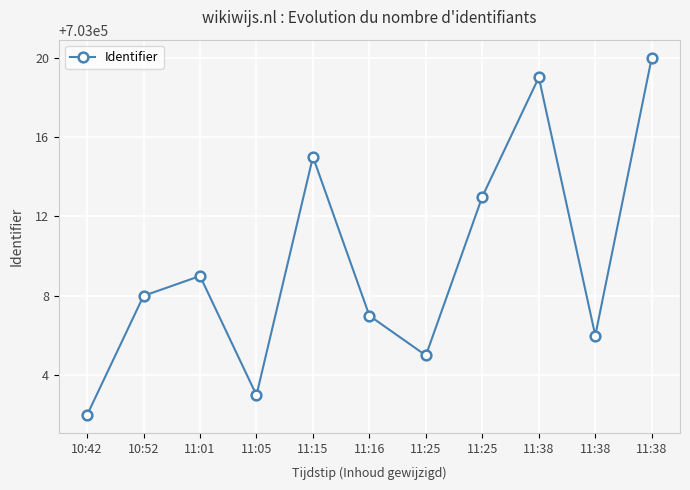

Is this an area chart (filled region under the line)?

No